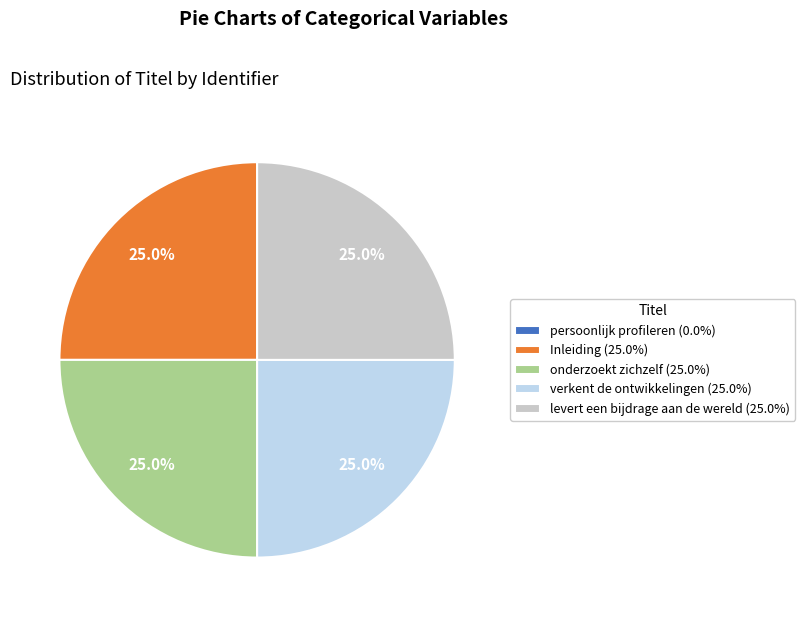

Is there any slice that represents more than half of the pie?

No